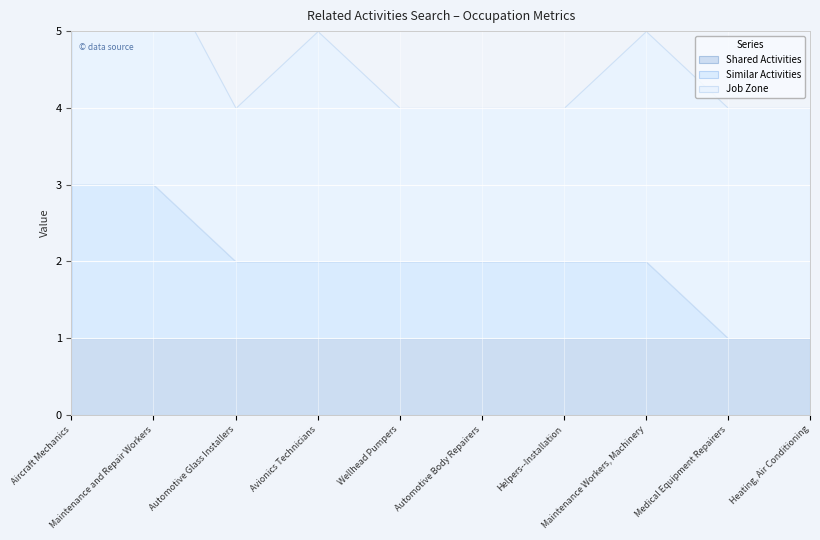

How many data points in Similar Activities are less than 1?

2